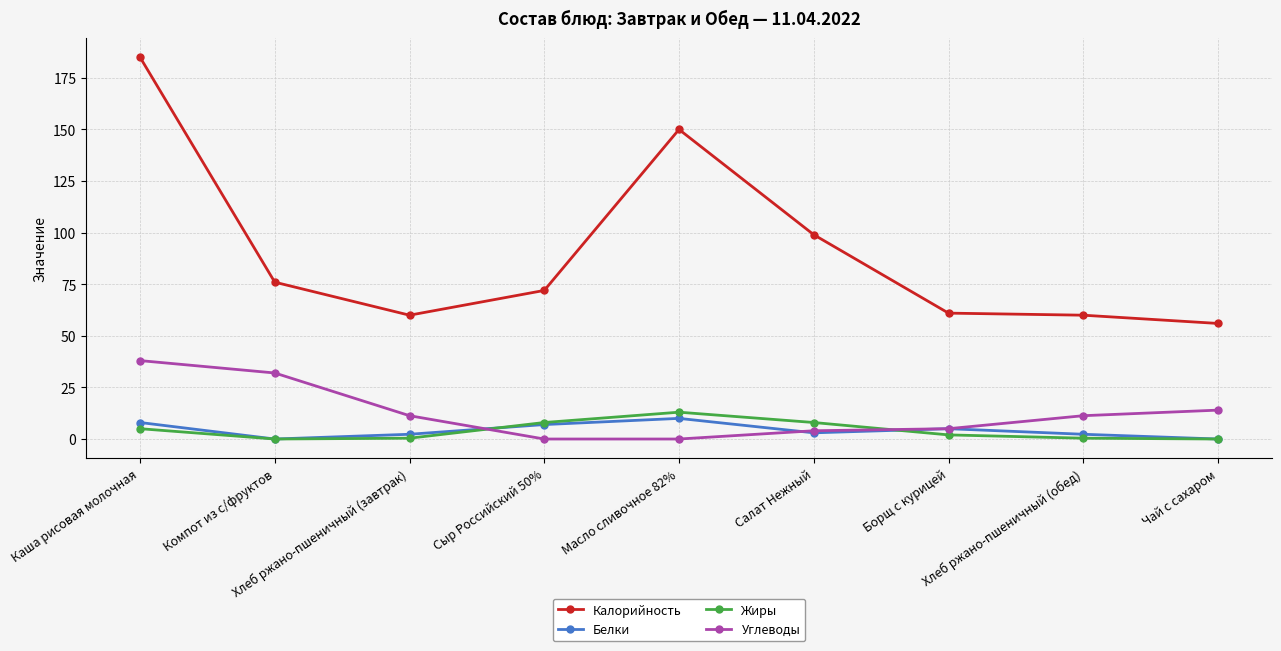

What are all the series names shown in the legend?

Калорийность, Белки, Жиры, Углеводы